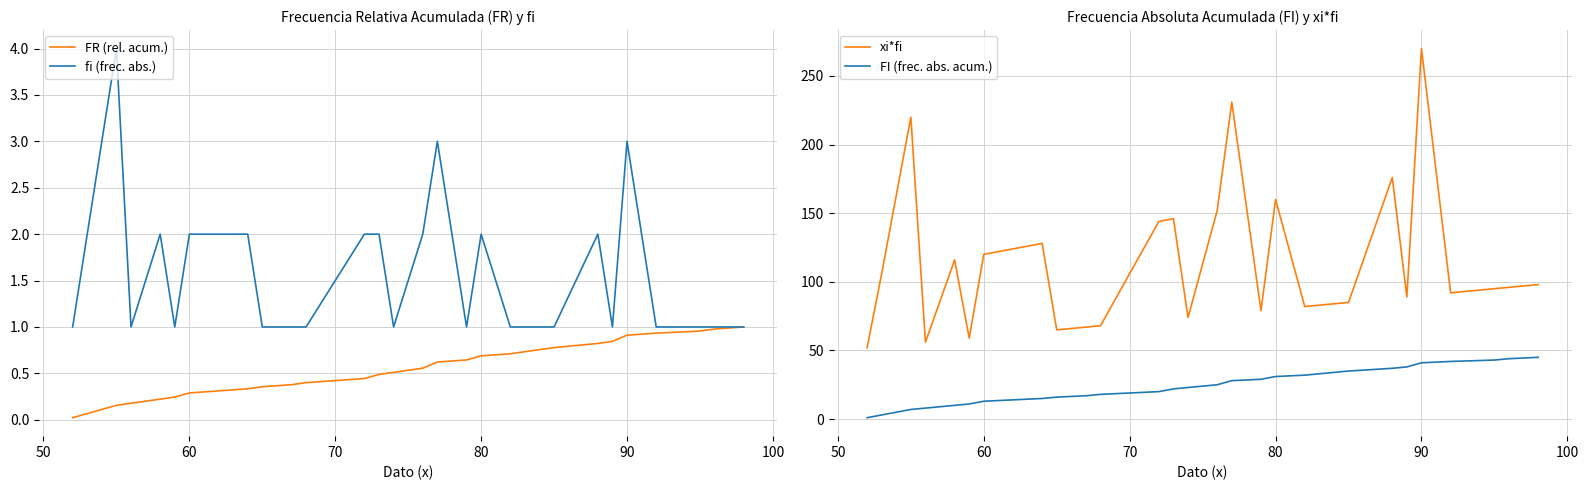

What is the difference between the maximum and second lowest values in the xi*fi series?

214